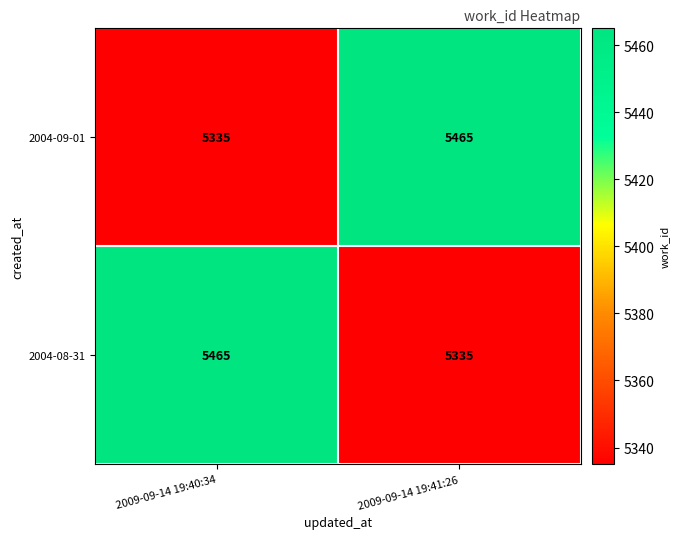

The value of 2004-08-31 at 2009-09-14 19:41:26 is 5335. True or false?

True